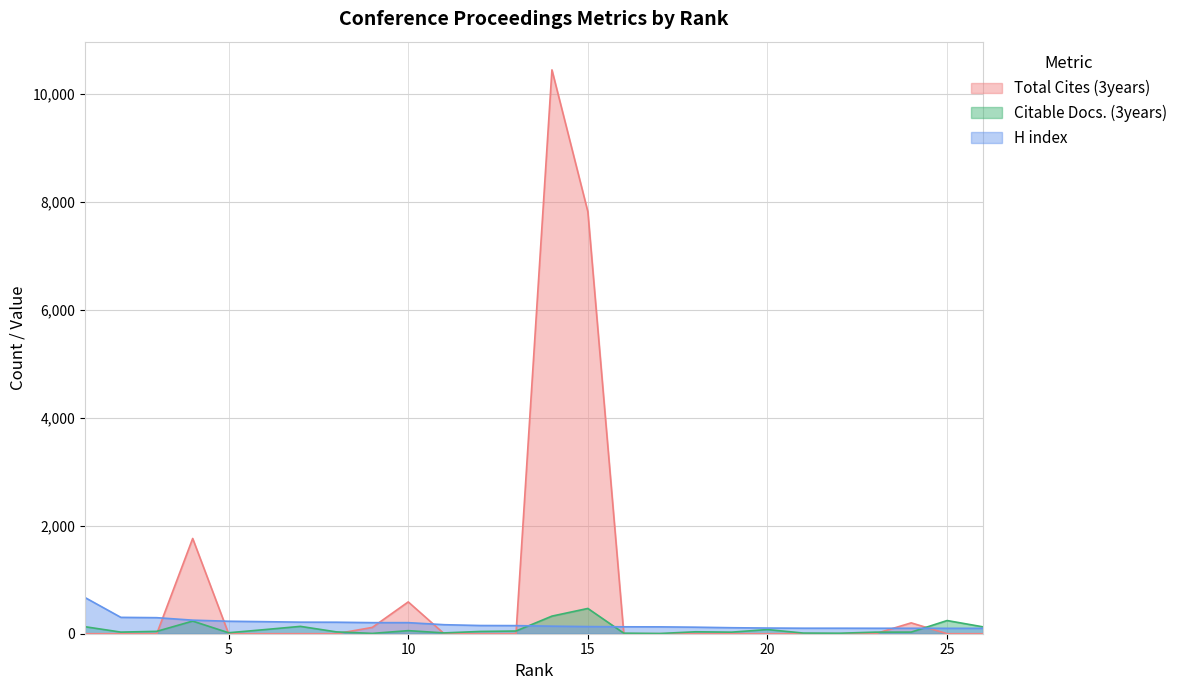

How many distinct data groups are displayed?

3